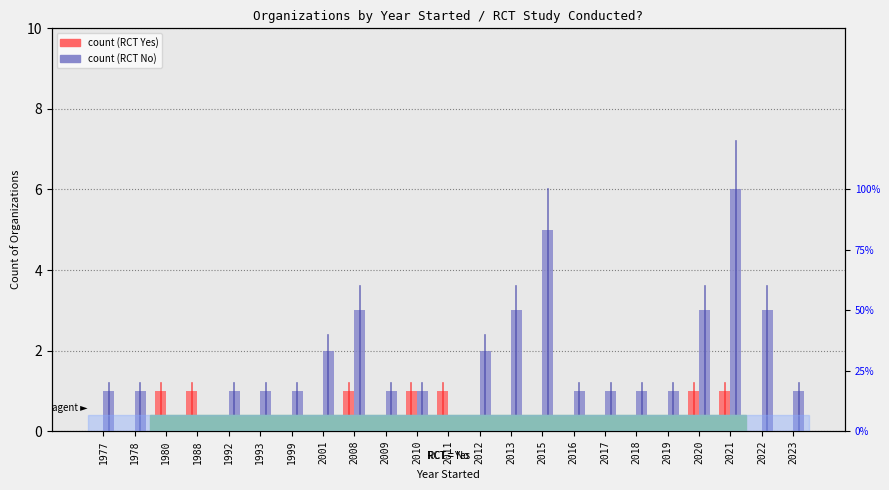

What is the spread (max minus min) of values at 2017?

1